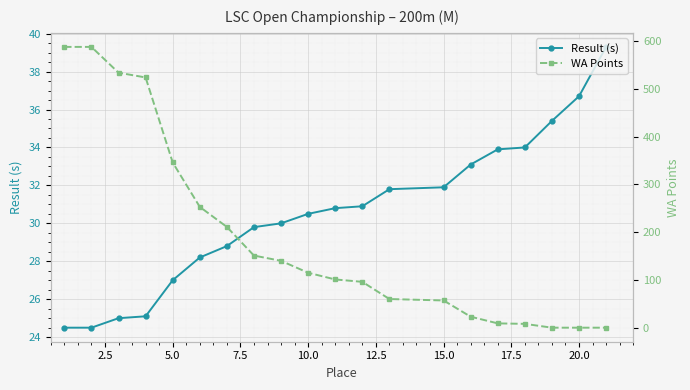

Is it true that Result (s) equals 27.0 at 5.0?

True